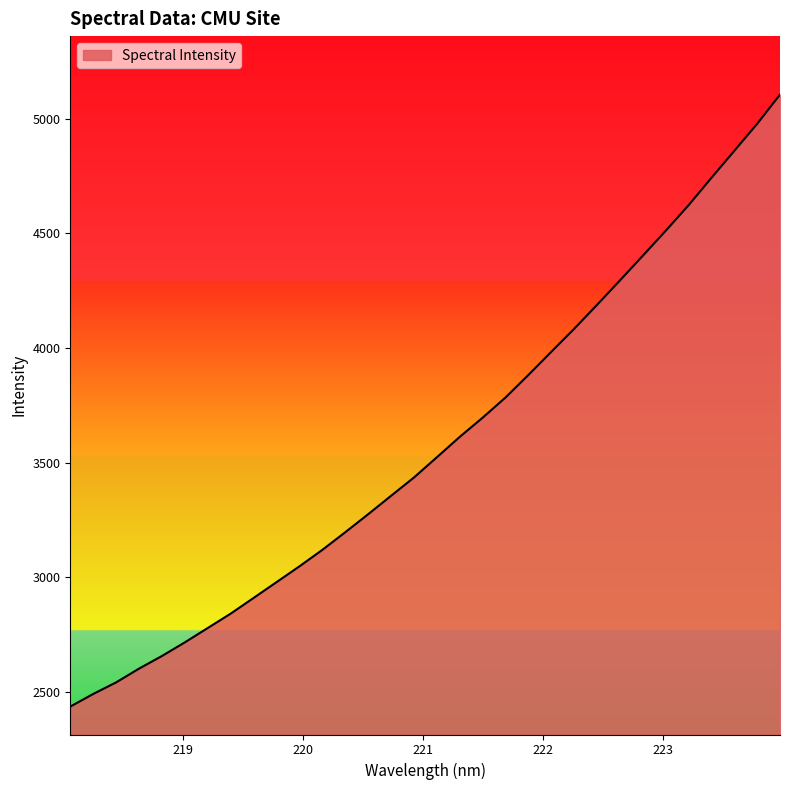

What is the difference between the maximum and minimum values?

2670.4